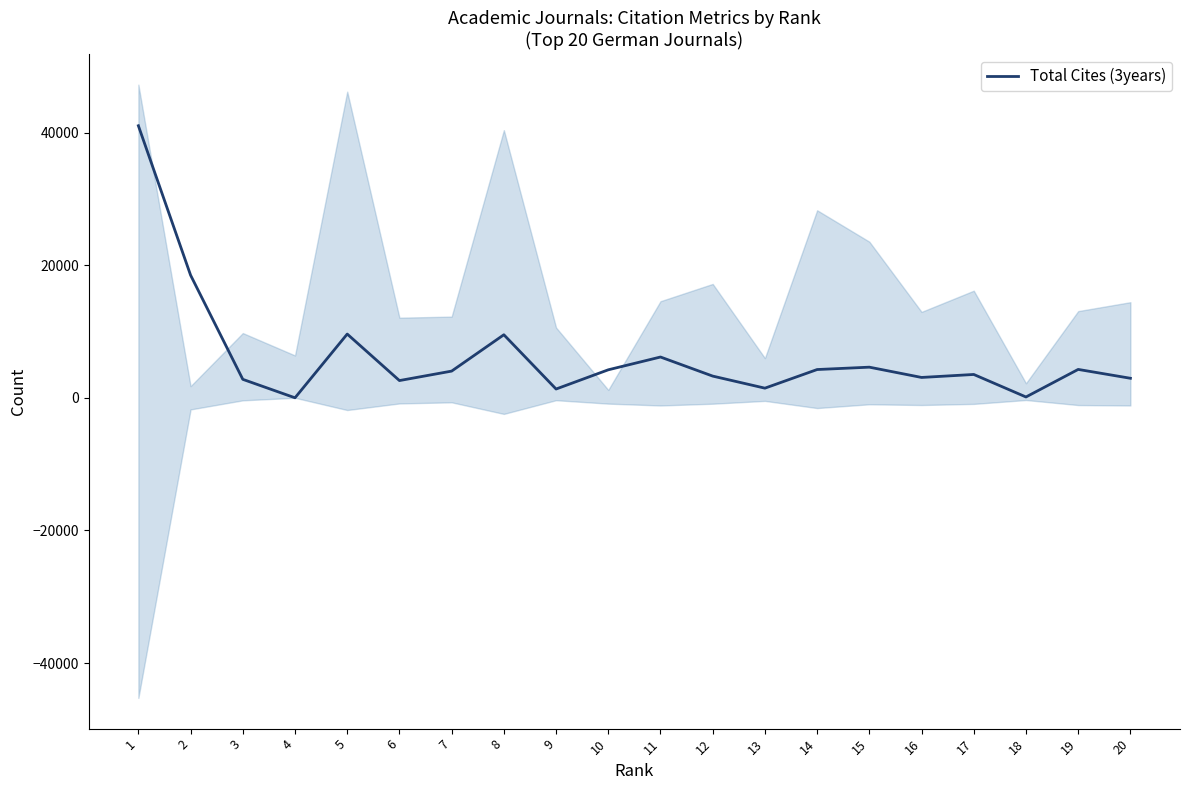

Does the chart have visible grid lines?

No